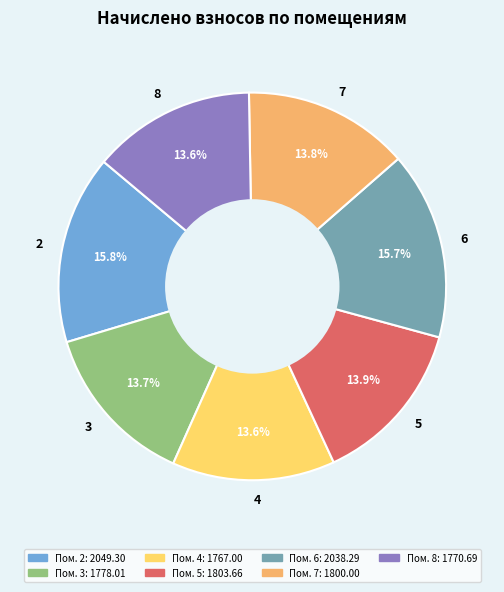

To the nearest percent, what is the average slice percentage?

14%